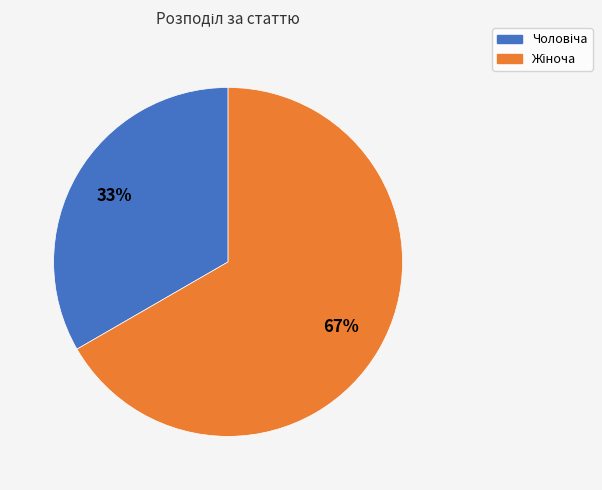

To the nearest percent, what is the average slice percentage?

50%